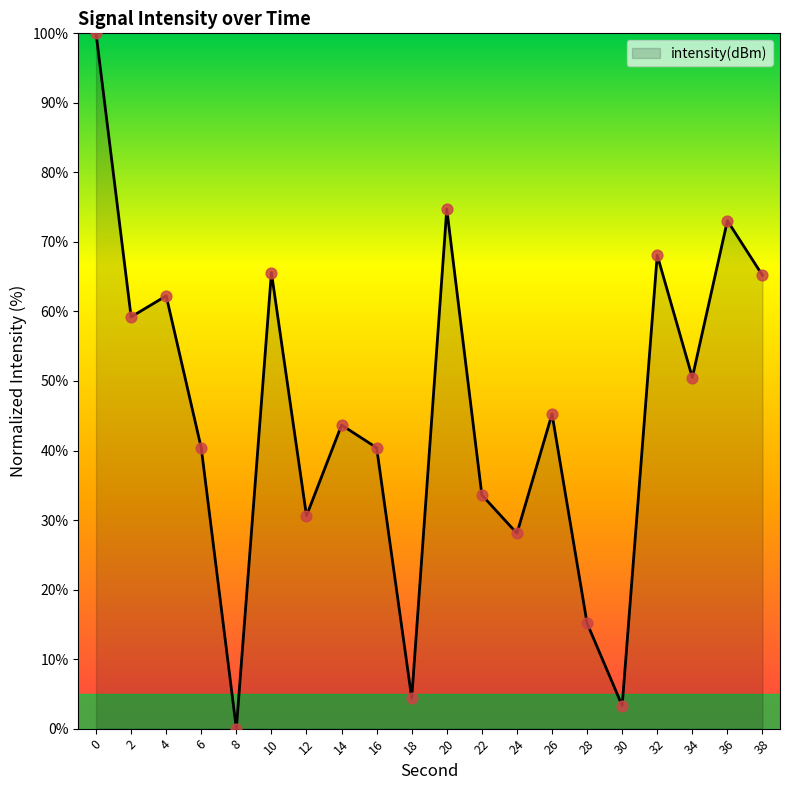

Approximately how many times larger is the value at 28 compared to 38?

0.2